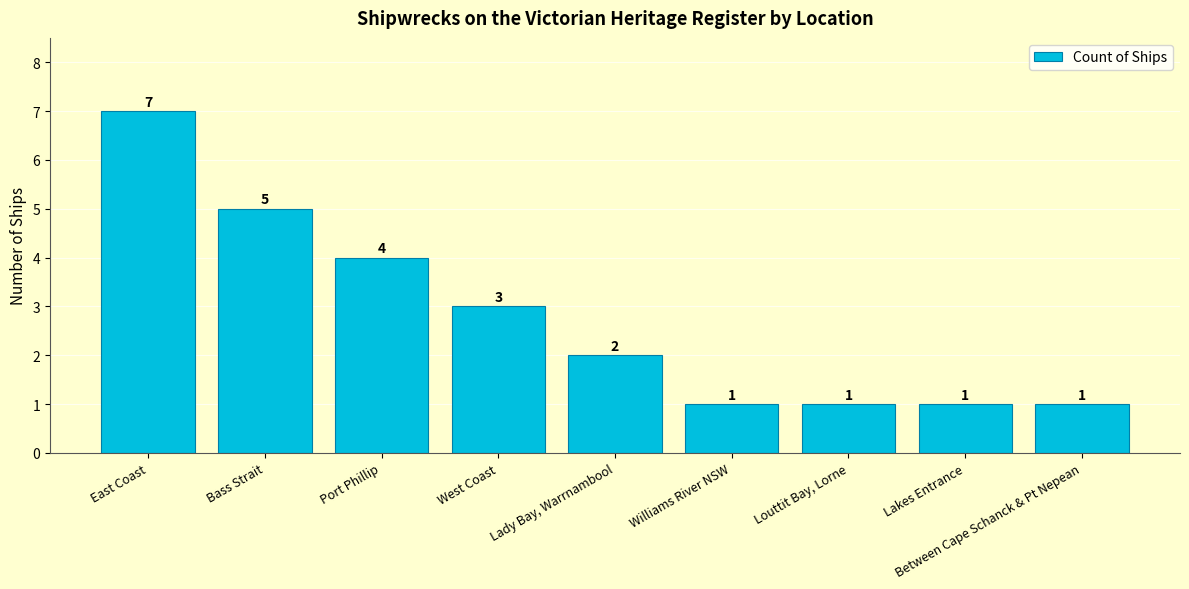

Which category has the highest value across all series?

East Coast